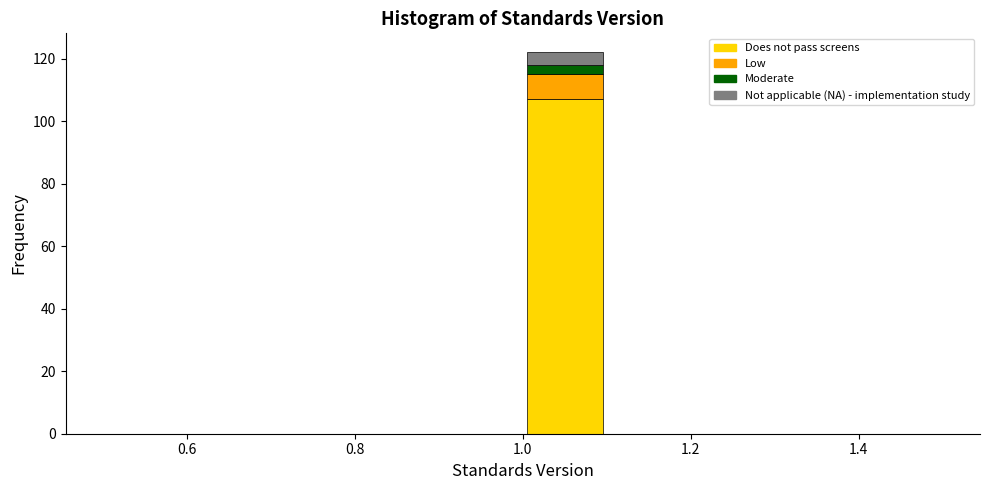

Which range on the x-axis has the tallest stacked bar (by total height)?

1.0 to 1.1